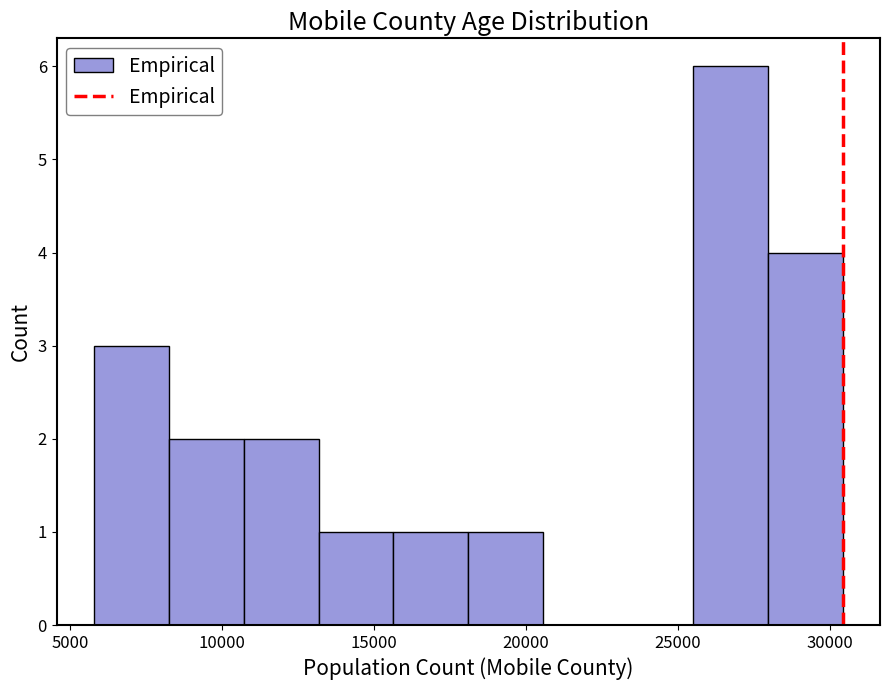

Reading left to right, list every bar in this chart as the range it spans on the x-axis followed by its height. Neither the bar edges nor the heights are printed on the chart, so give them approximately, as read against the axes.

6000 to 8000: 3
8000 to 10500: 2
10500 to 13000: 2
13000 to 15500: 1
15500 to 18000: 1
18000 to 20500: 1
20500 to 23000: 0
23000 to 25500: 0
25500 to 28000: 6
28000 to 30500: 4